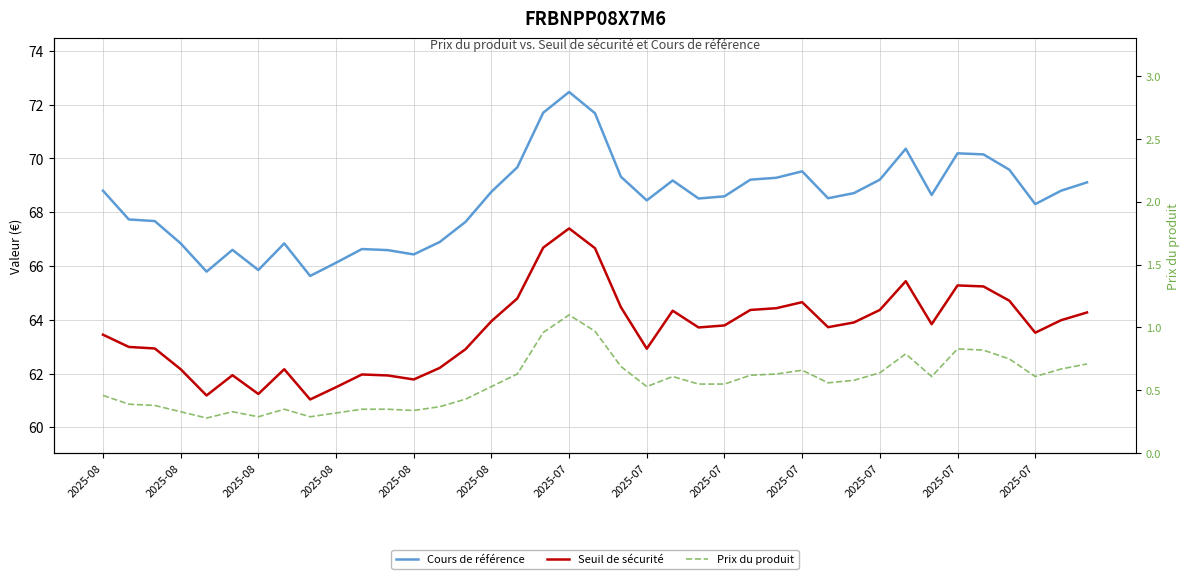

What is the total value across all series at 22?

134.1